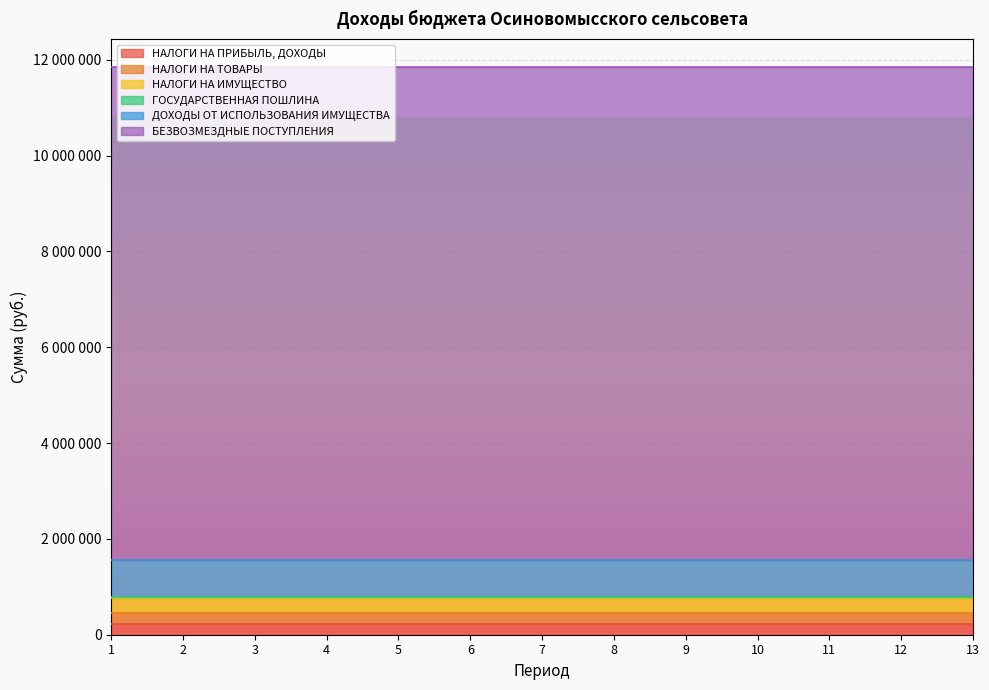

What is the value of the ДОХОДЫ ОТ ИСПОЛЬЗОВАНИЯ ИМУЩЕСТВА point at the 7th from the left?

760000